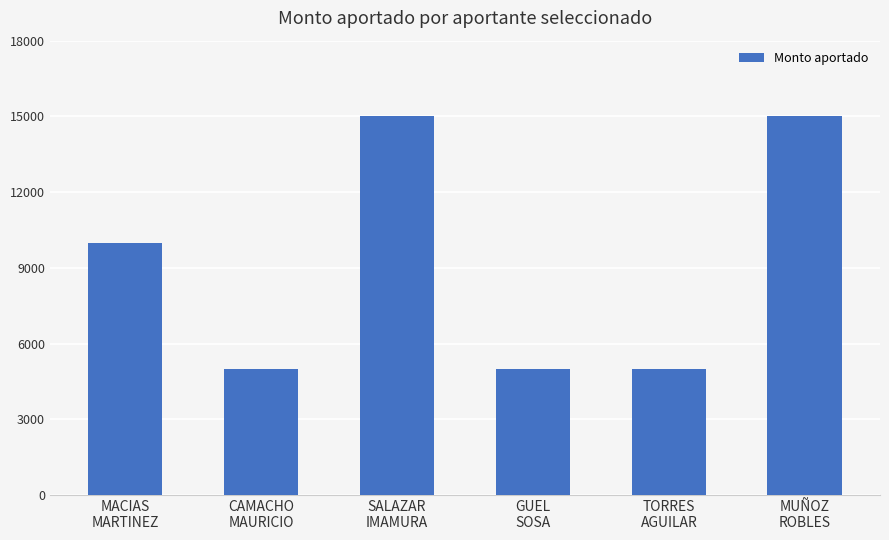

The value at SALAZAR
IMAMURA is 15000. True or false?

True